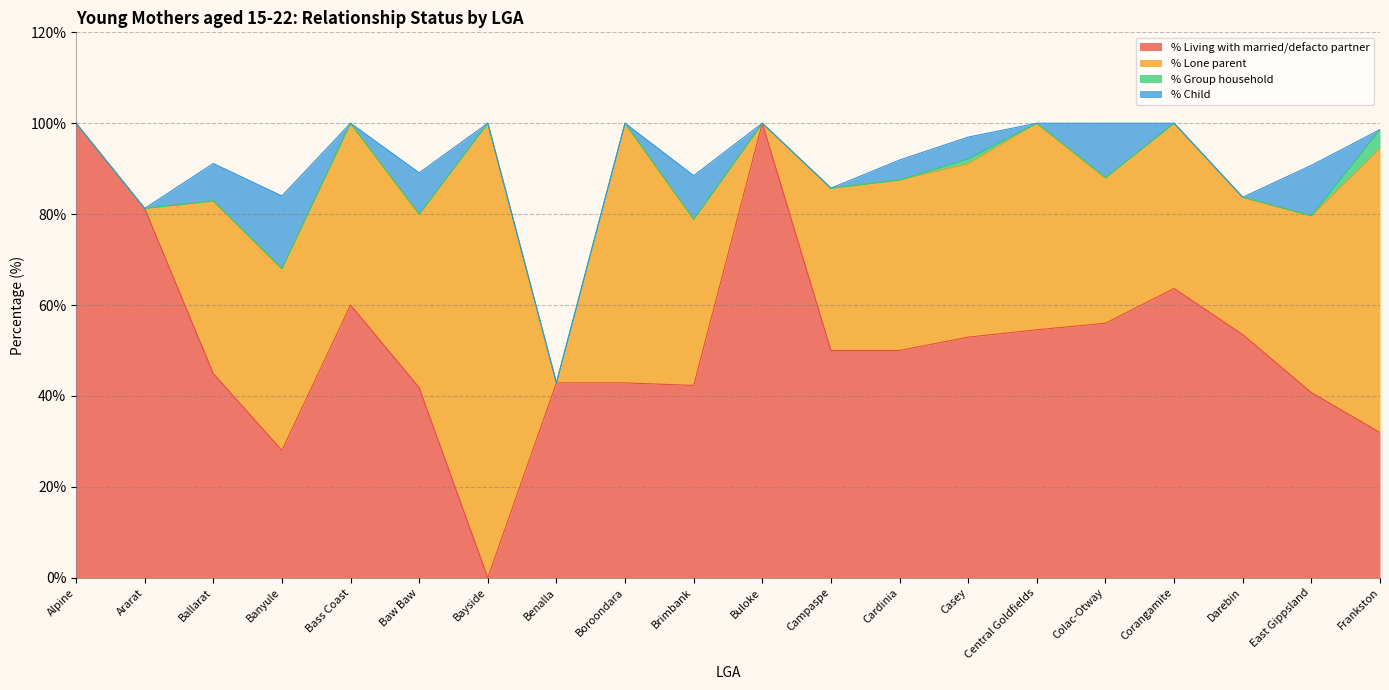

What is the average value of the % Group household series?

0.3